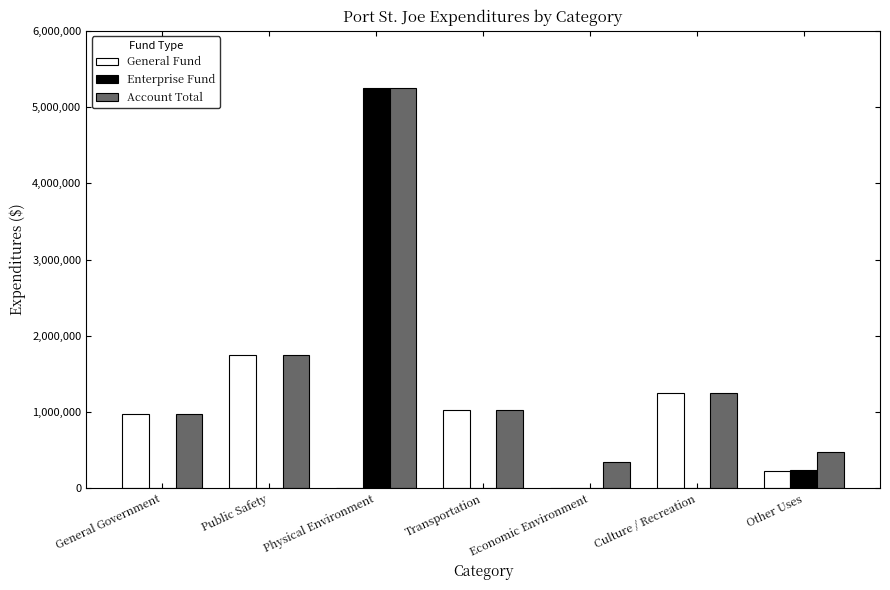

How many series are shown in this chart?

3